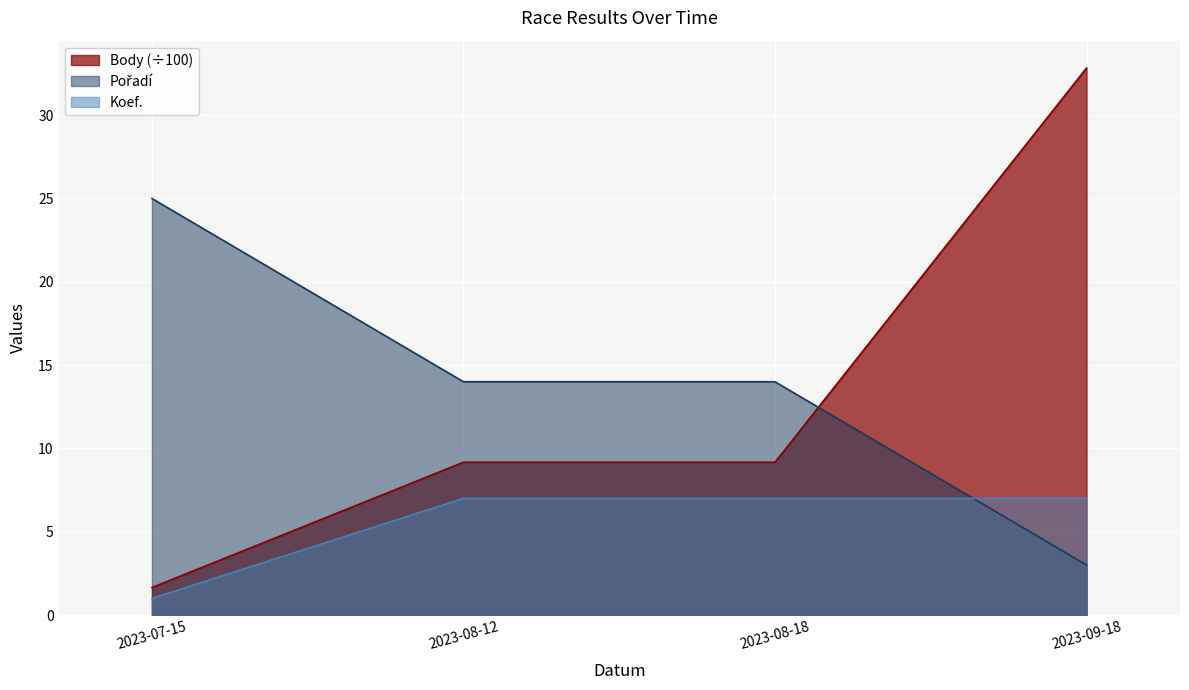

What is the label of the 2nd point from the left?

2023-08-12